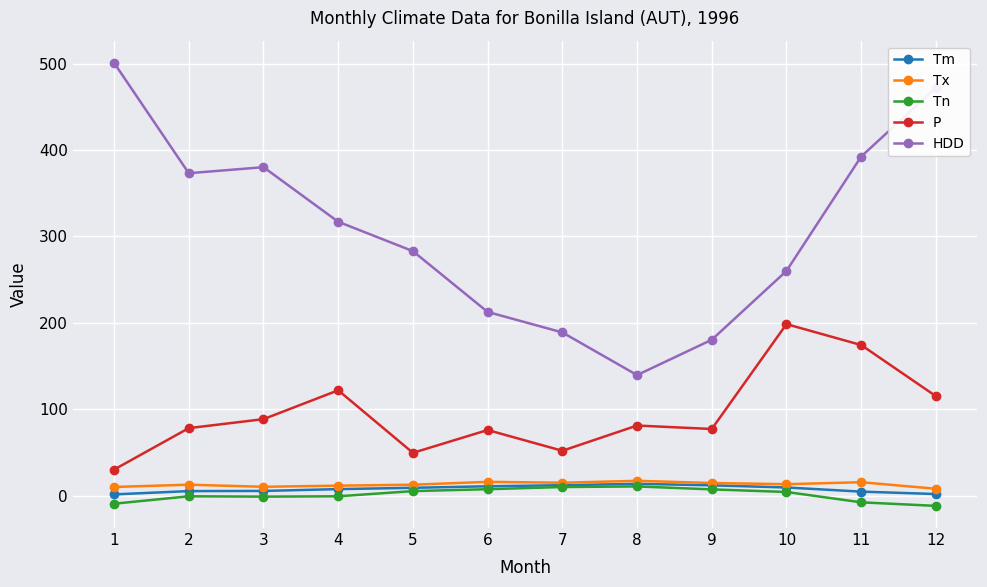

True or false: Tx has more than 2 points higher than both neighbors.

True